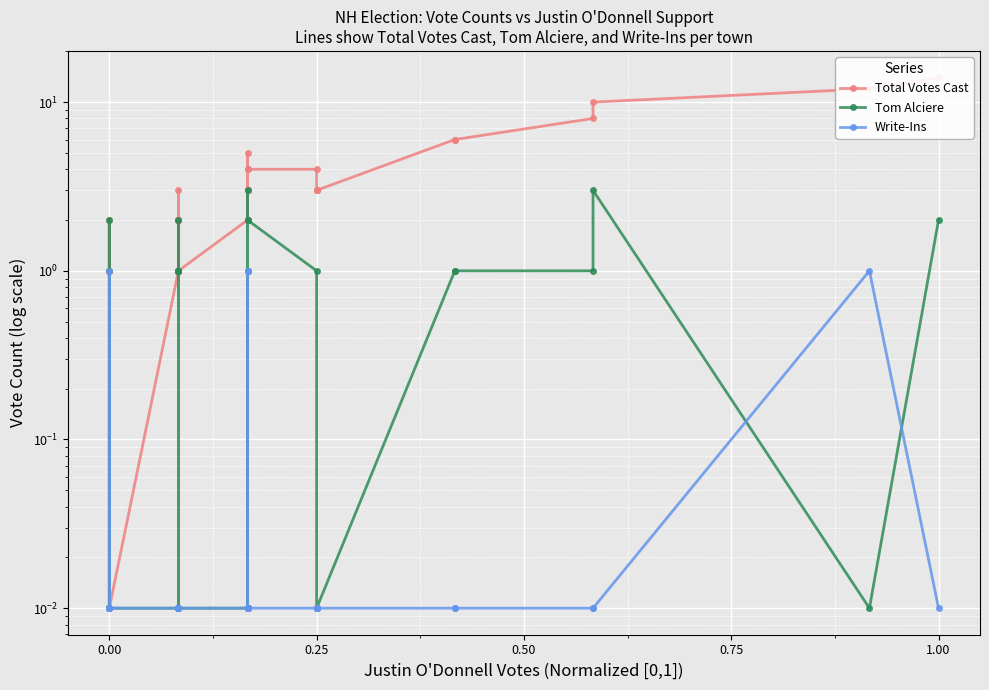

Reading left to right, extract all data points from this chart.

Total Votes Cast: 1.0	2.0	1.0	0.0	0.0	1.0	1.0	2.0	2.0	3.0	2.0	2.0	2.0	1.0	1.0	1.0	2.0	1.0	1.0	2.0	3.0	3.0	4.0	2.0	3.0	2.0	5.0	4.0	4.0	3.0	3.0	3.0	3.0	6.0	6.0	8.0	10.0	12.0	14.0
Tom Alciere: 1.0	2.0	0.0	0.0	0.0	0.0	0.0	1.0	1.0	2.0	1.0	1.0	1.0	0.0	0.0	0.0	1.0	0.0	0.0	0.0	0.0	0.0	2.0	0.0	1.0	0.0	3.0	2.0	1.0	0.0	0.0	0.0	0.0	1.0	1.0	1.0	3.0	0.0	2.0
Write-Ins: 0.0	0.0	1.0	0.0	0.0	0.0	0.0	0.0	0.0	0.0	0.0	0.0	0.0	0.0	0.0	0.0	0.0	0.0	0.0	0.0	1.0	1.0	0.0	0.0	0.0	0.0	0.0	0.0	0.0	0.0	0.0	0.0	0.0	0.0	0.0	0.0	0.0	1.0	0.0